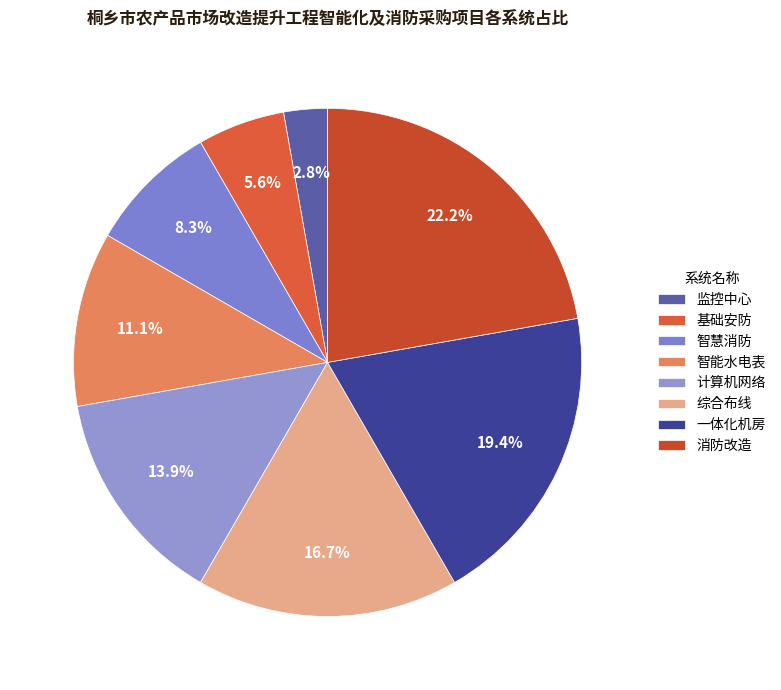

Between 监控中心 and 计算机网络, which is larger?

计算机网络